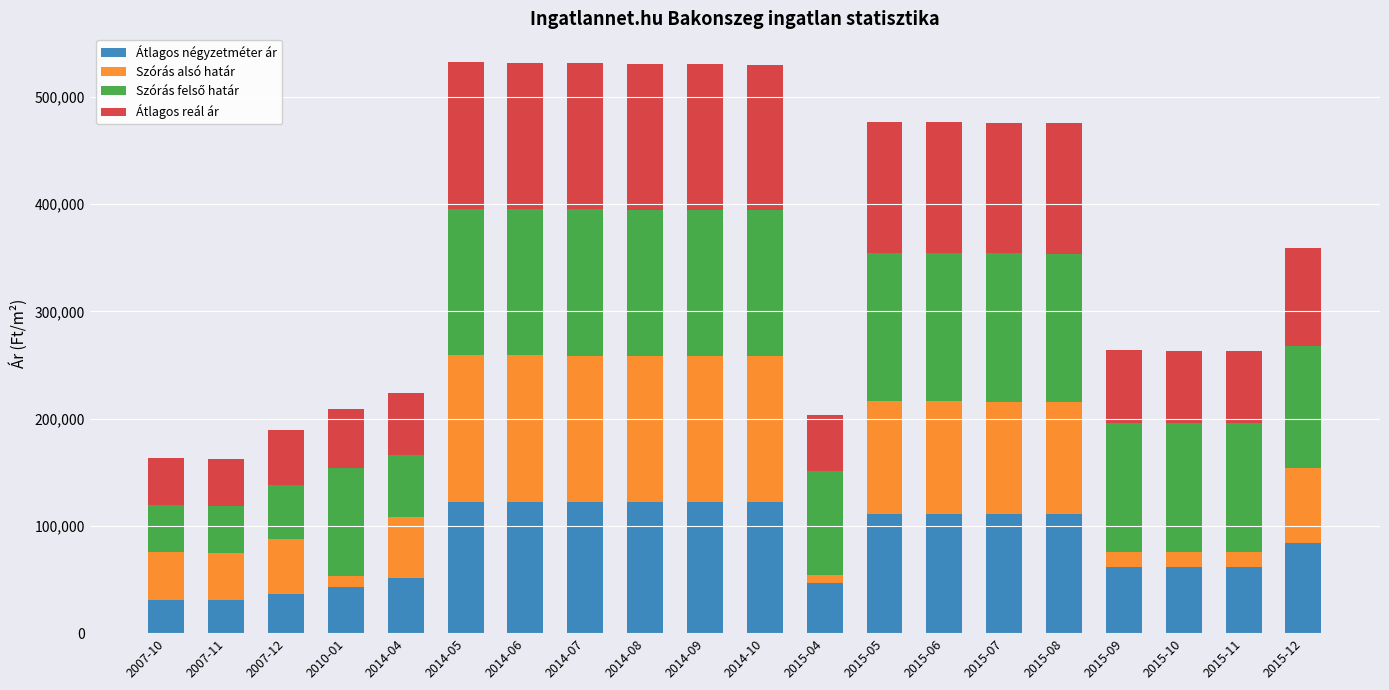

What is the highest value of the Átlagos négyzetméter ár series?

122448